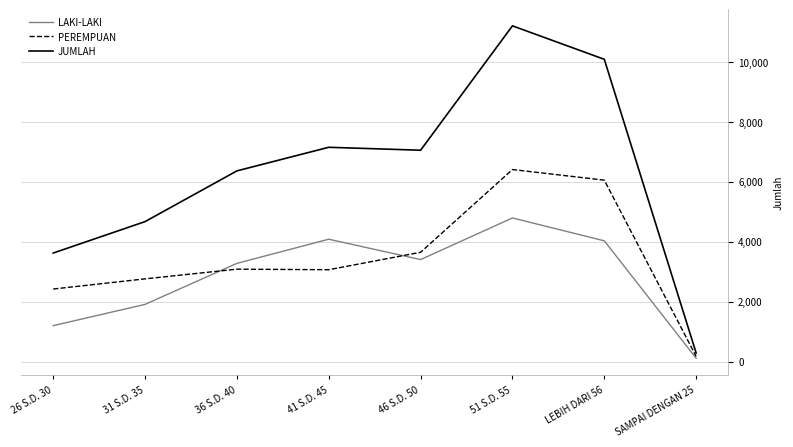

What is the total value across all series at LEBIH DARI 56?

20160